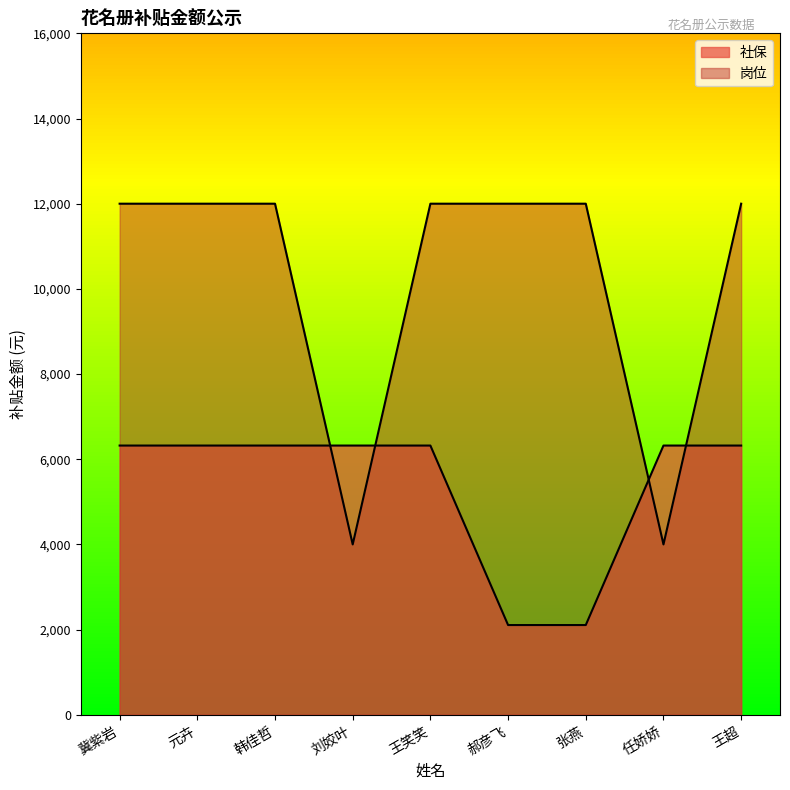

How many intersections are there between 社保 and 岗位?

4